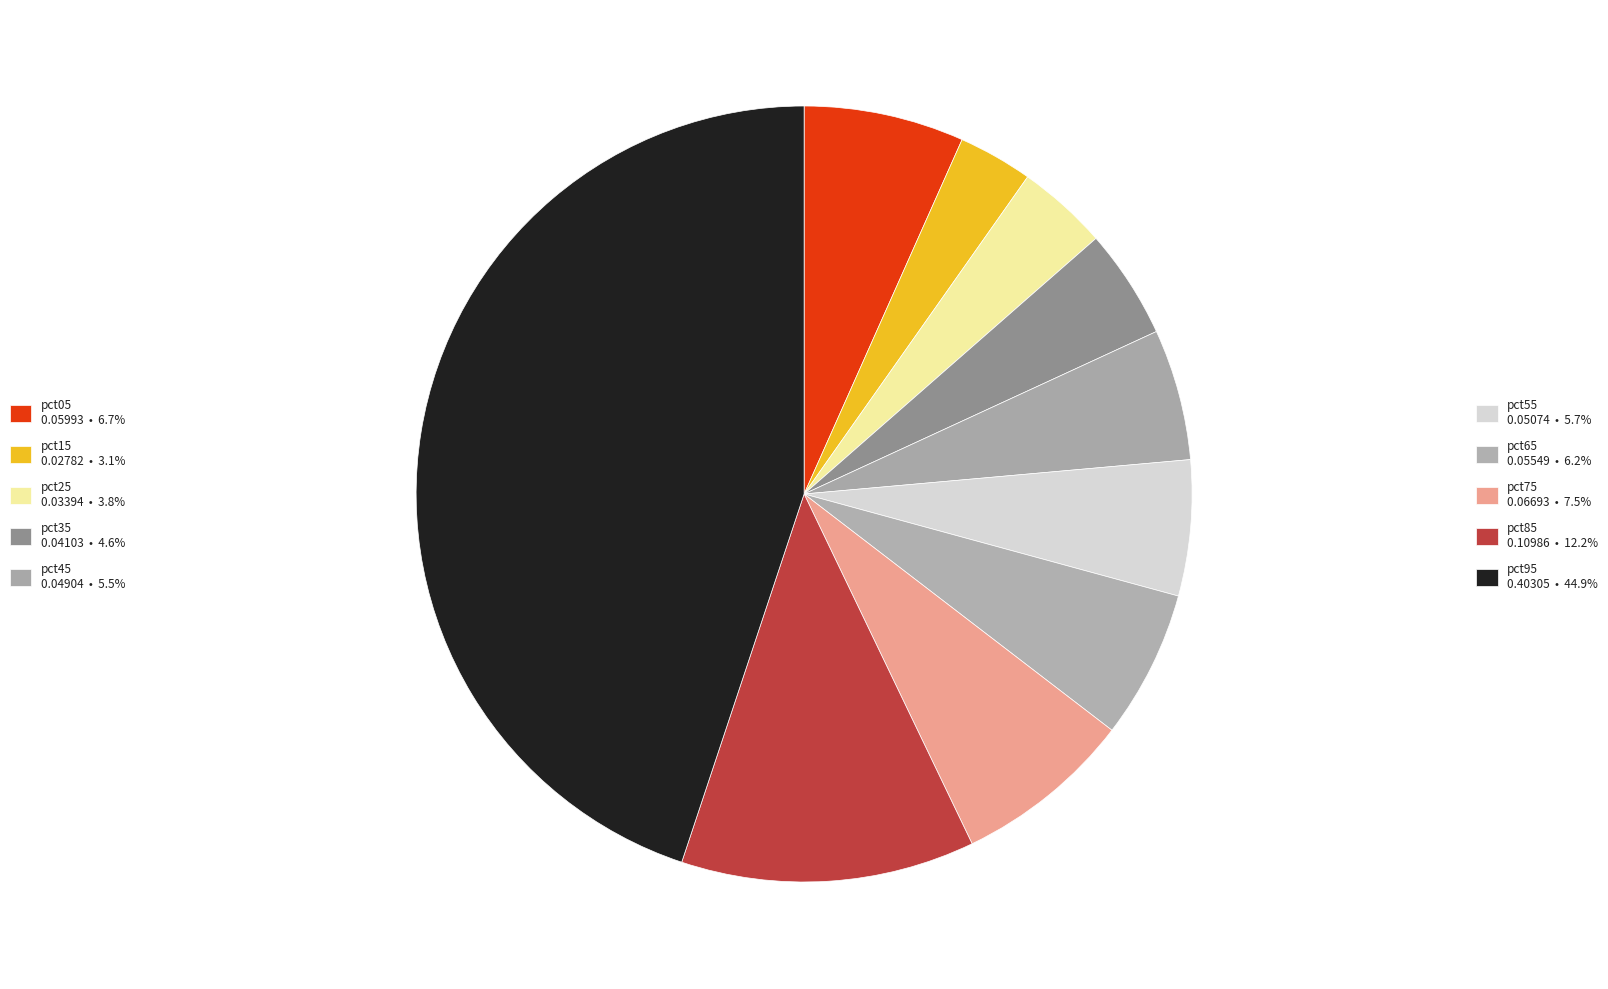

Is there a majority slice in this chart?

No